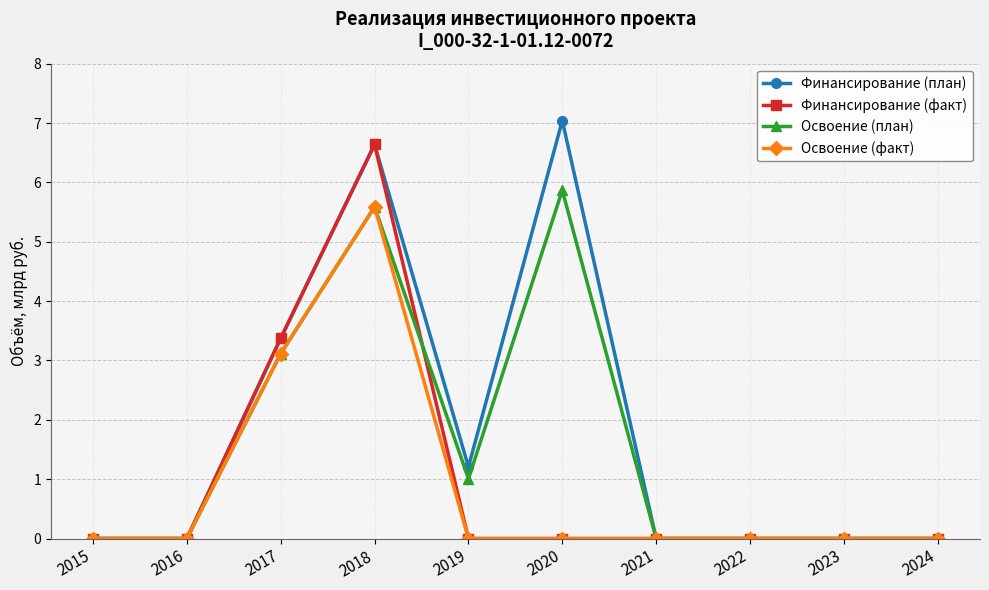

Which series has the largest range (max minus min)?

Финансирование (план)